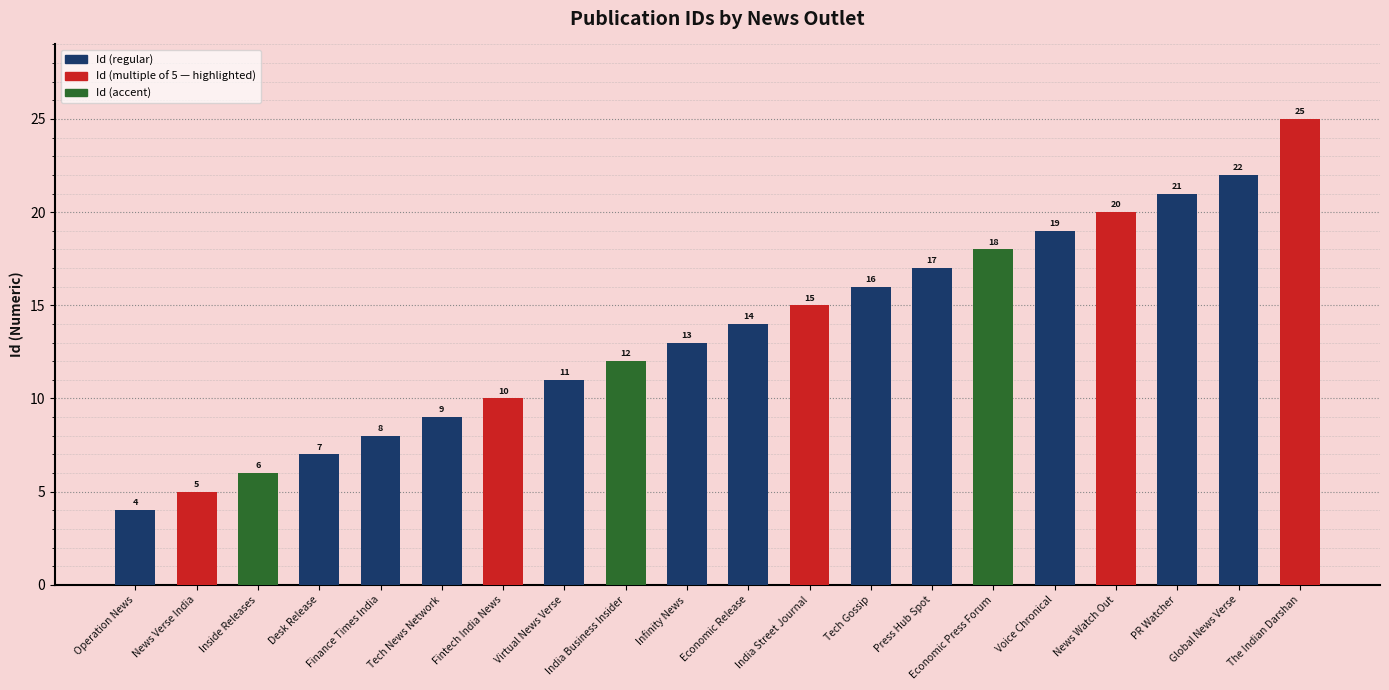

What is the ratio of the value at Economic Press Forum to the value at Virtual News Verse?

1.6